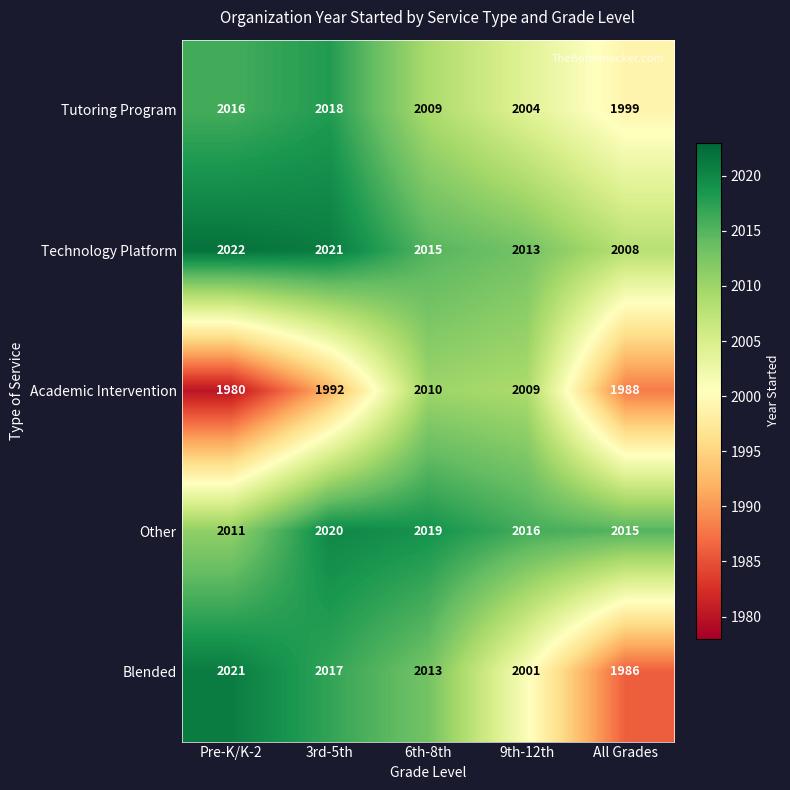

Which category has the lowest value across all series?

Pre-K/K-2